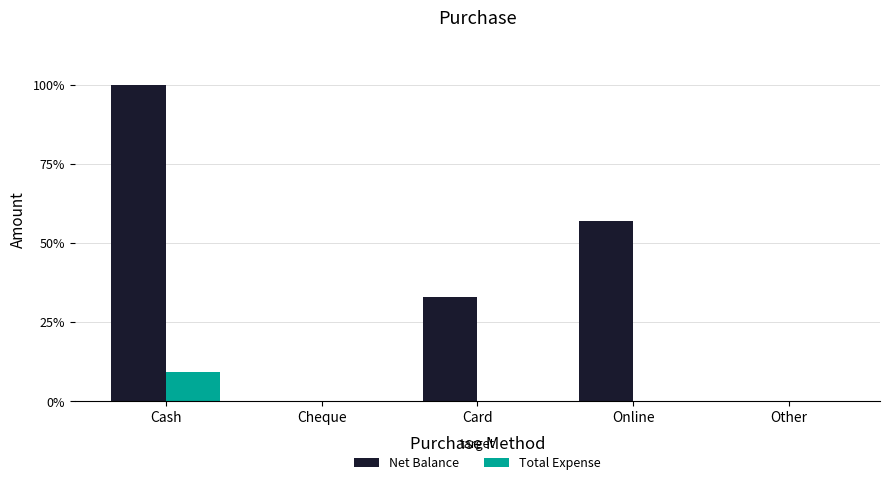

What is the label of the 3rd bar from the right?

Card